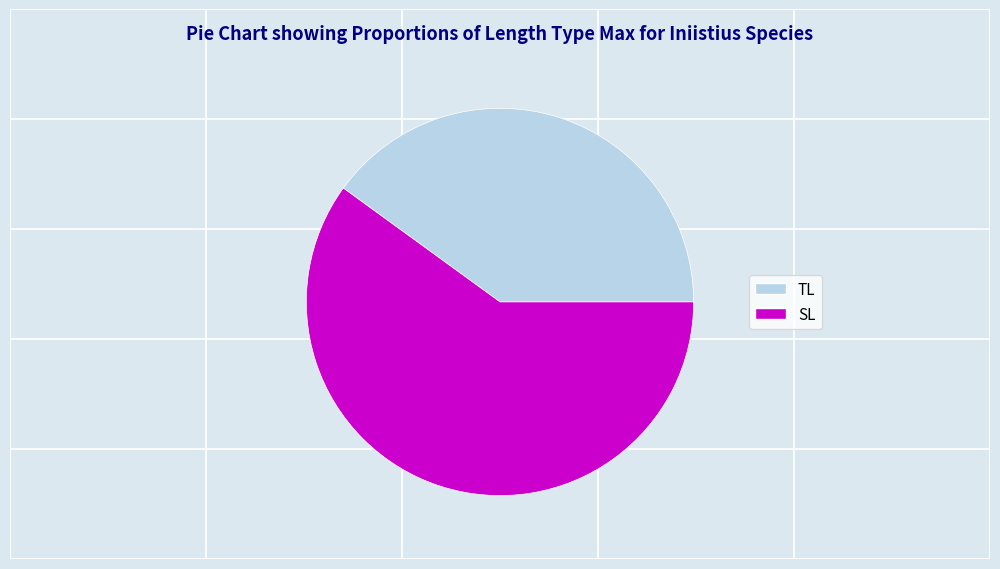

Is the sum of SL and TL greater than half?

Yes